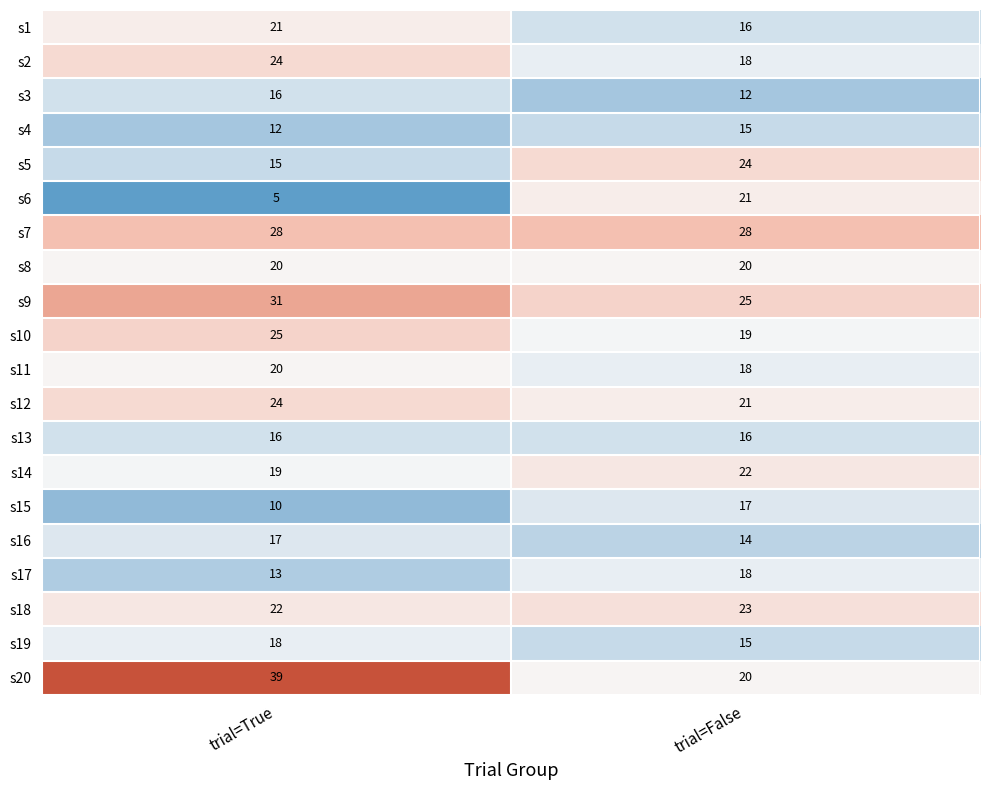

Is it true that s16 equals 10 at trial=False?

False